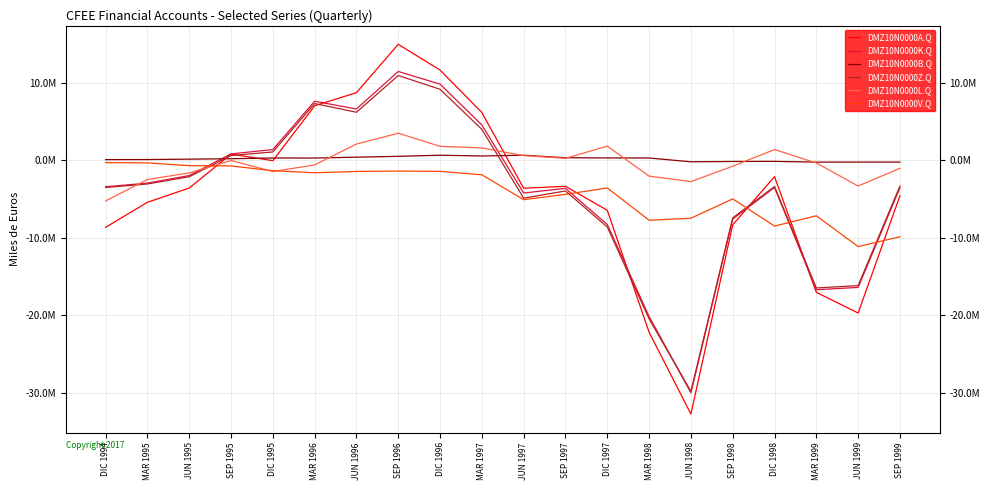

Which series has the largest total across all categories?

DMZ10N0000B.Q